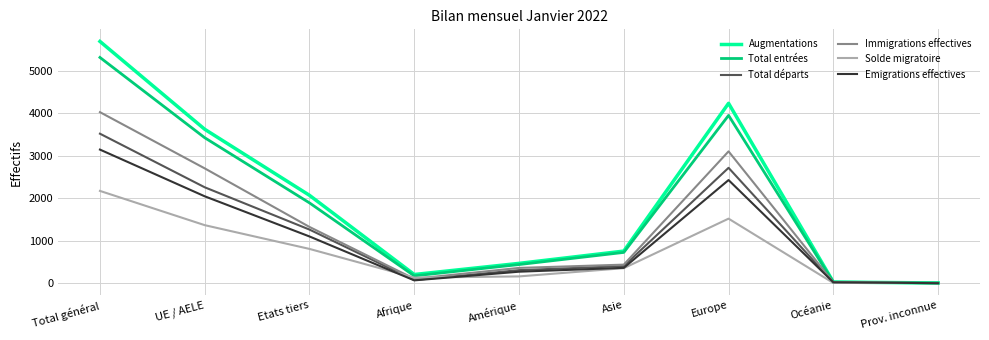

List the series in order of their peak value, highest first.

Augmentations, Total entrées, Immigrations effectives, Total départs, Emigrations effectives, Solde migratoire